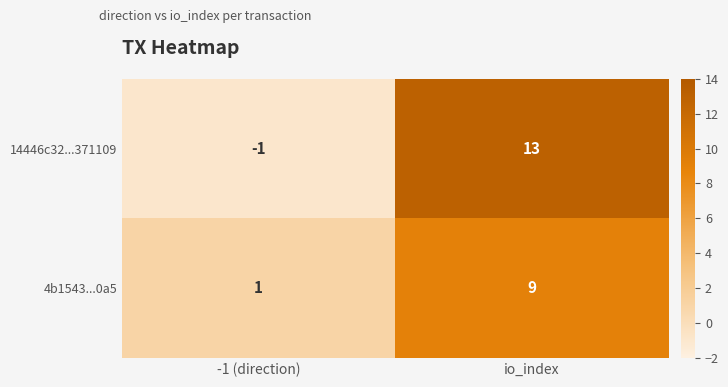

Rank the categories by 4b1543...0a5 value from highest to lowest.

io_index, -1 (direction)